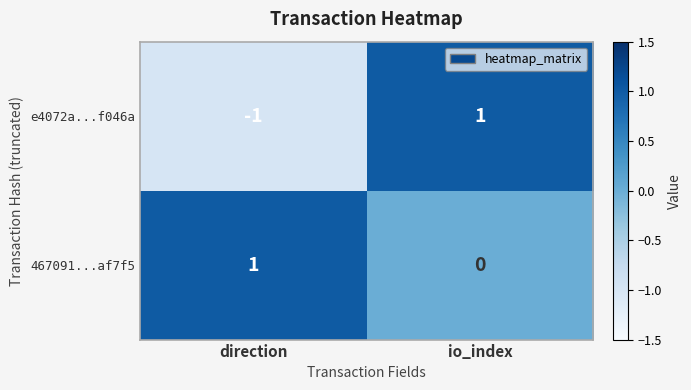

At direction, list the series in order from smallest to largest.

e4072a...f046a, 467091...af7f5